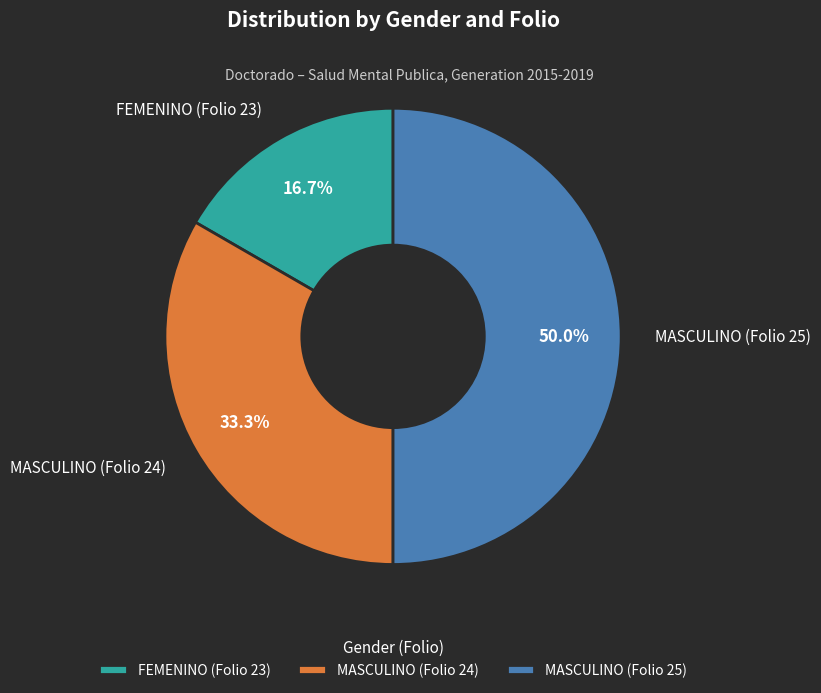

To the nearest percent, what is the combined percentage of MASCULINO (Folio 24) and MASCULINO (Folio 25)?

83%